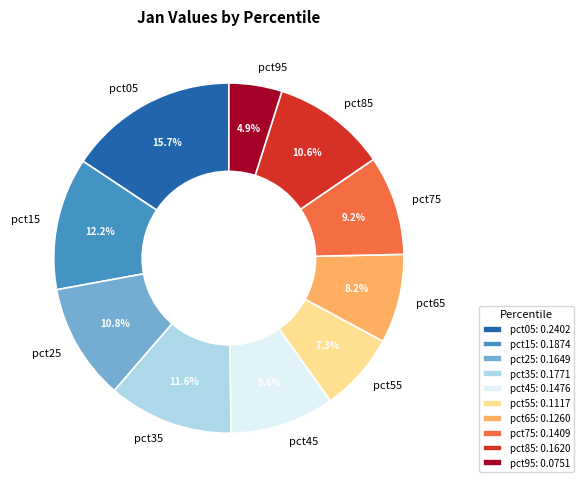

Combined, do pct95 and pct25 account for over 50%?

No